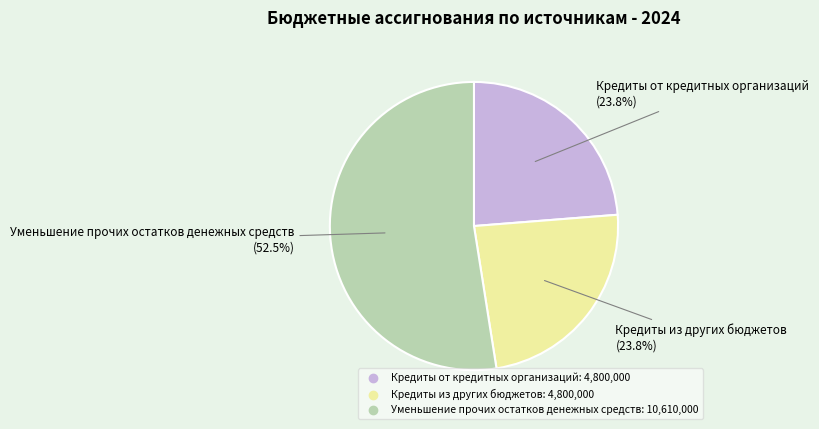

How many segments does this pie chart have?

3